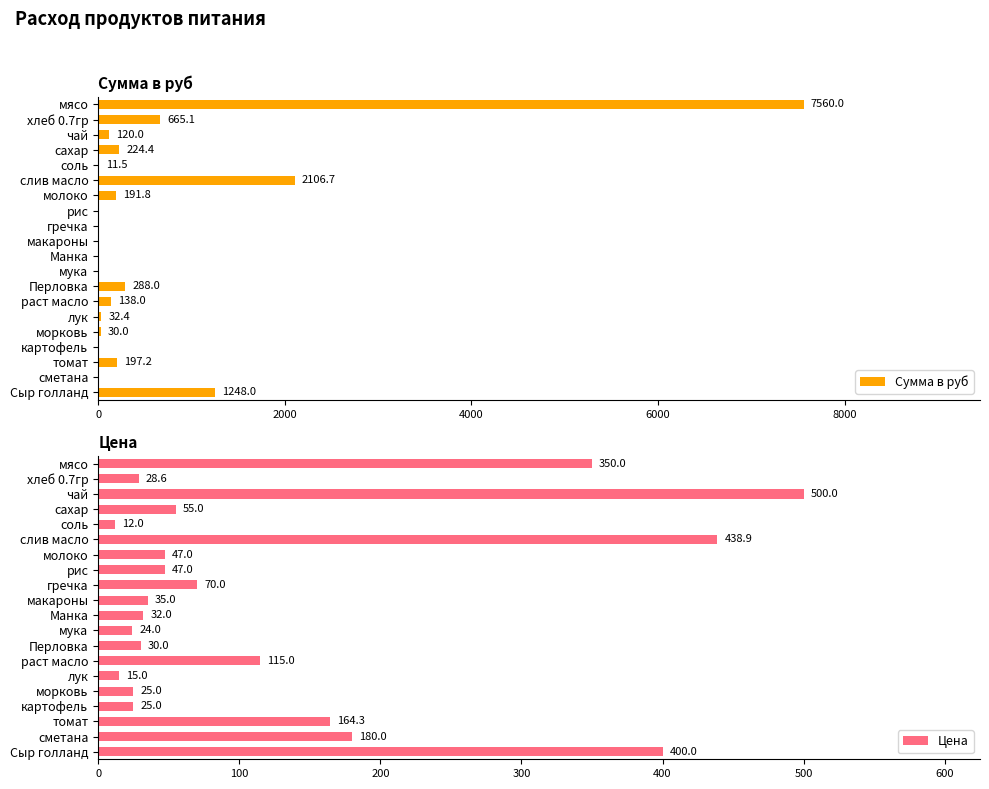

At which label is Сумма в руб closest to 3780?

слив масло